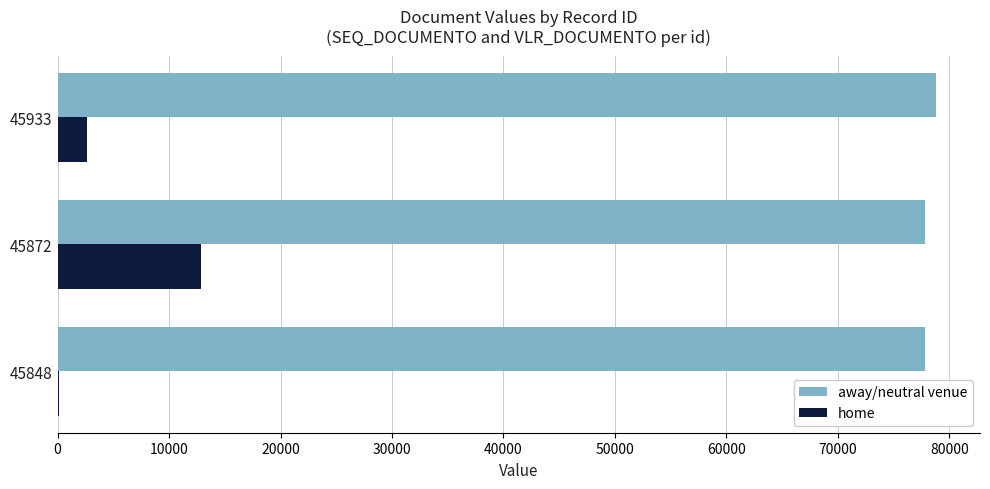

Between 45872 and 45848, which series saw the biggest shift?

home